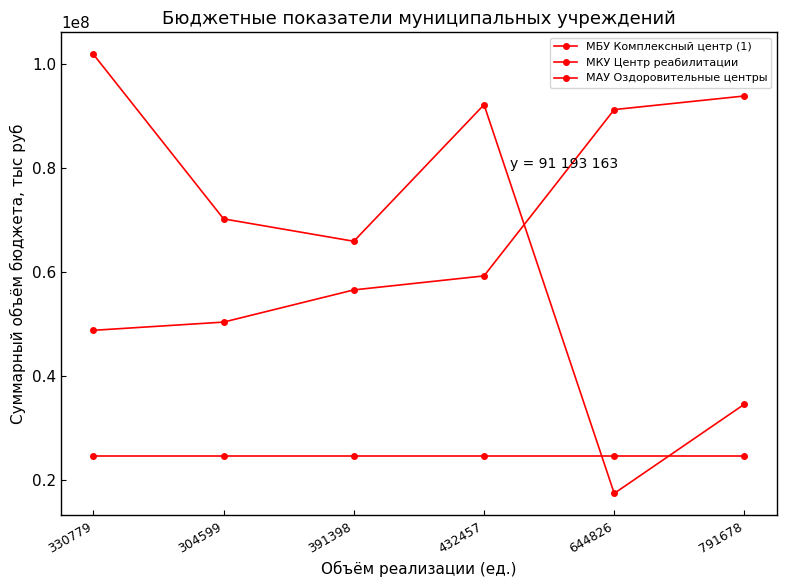

Where do МКУ Центр реабилитации and МБУ Комплексный центр (1) first cross each other?

432457 and 644826